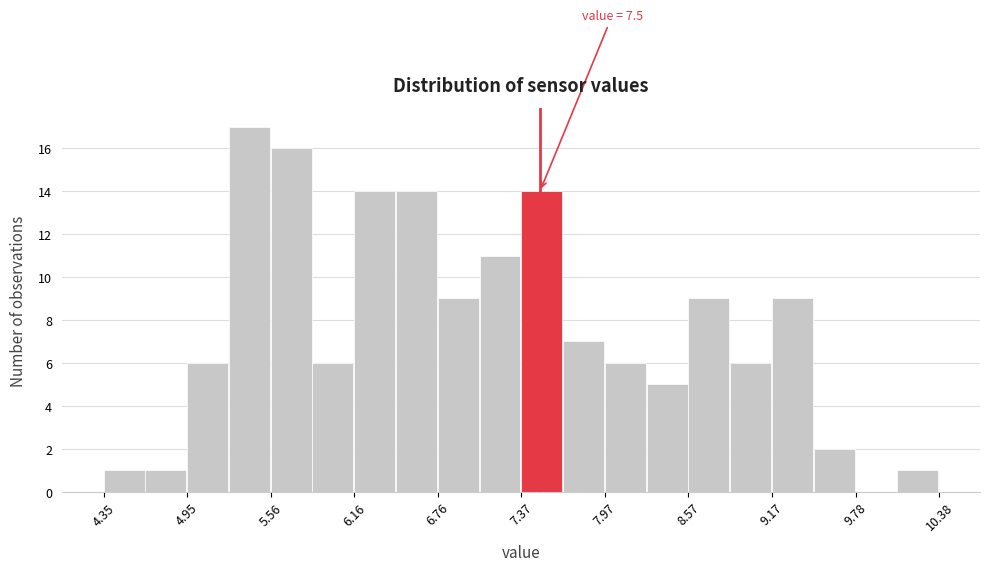

Around what value on the x-axis is the tallest bar? Give the approximate position of its centre, as read against the axis.

5.4